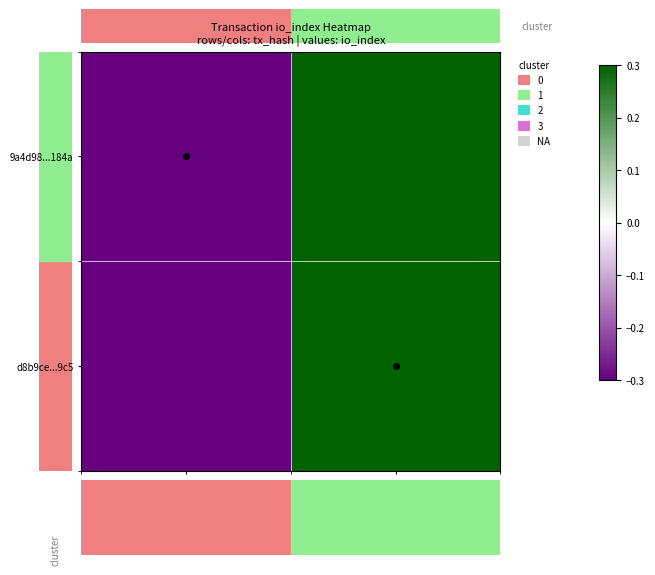

At how many categories does at least one series exceed 0?

1